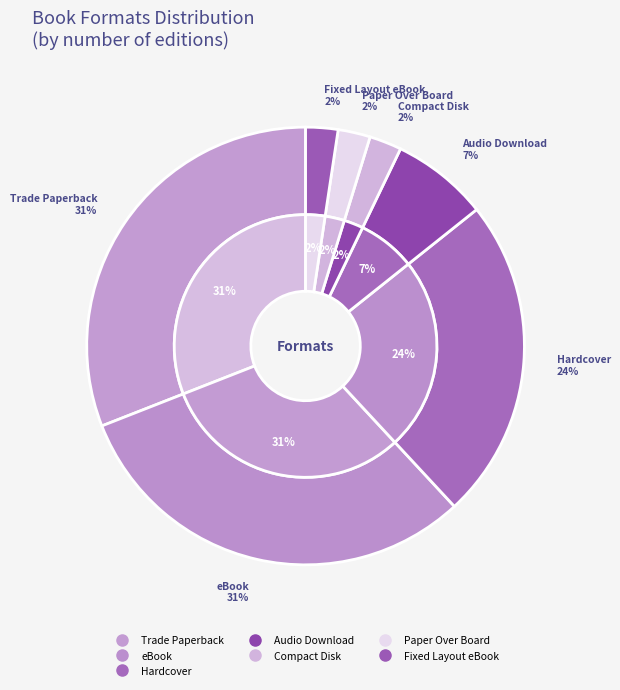

How many segments does this pie chart have?

7